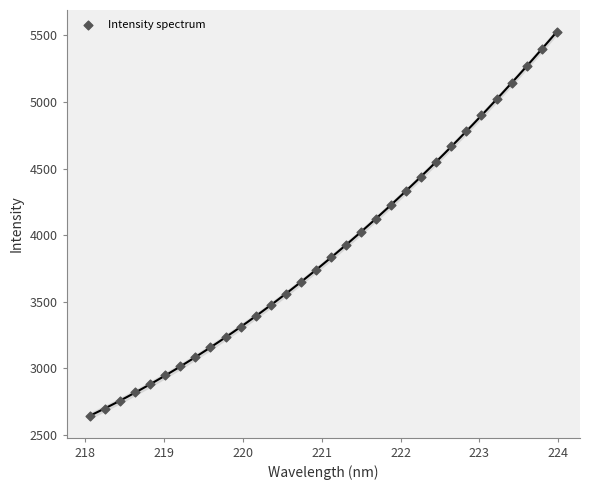

What is the range of X values (max minus min)?

5.9